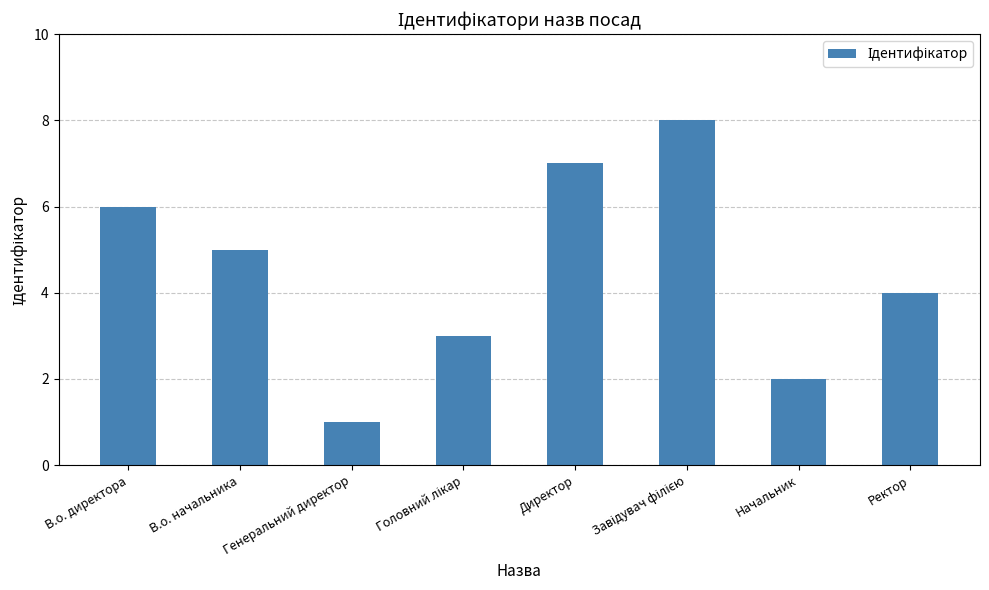

What is the label of the 3rd bar from the left?

Генеральний директор